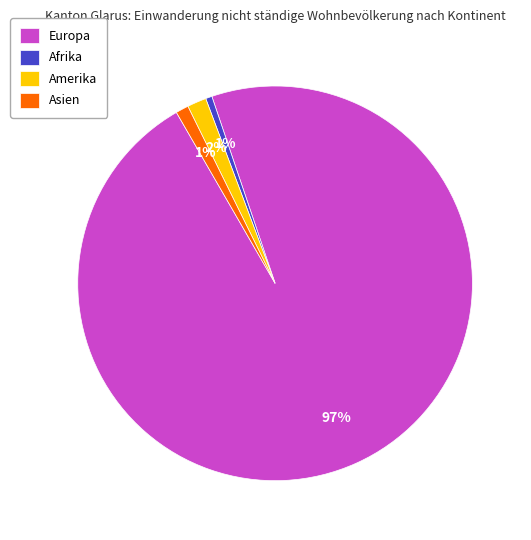

What is the largest slice in the pie chart?

Europa